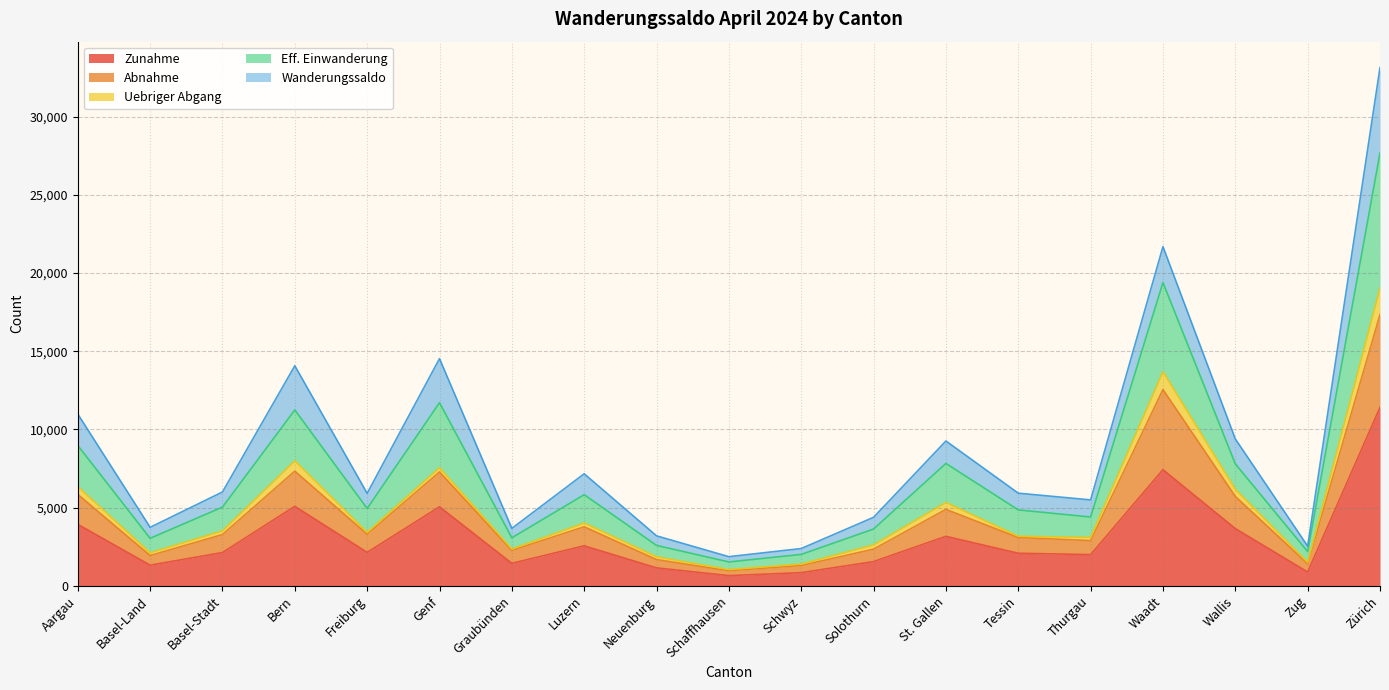

What is the difference between the maximum and minimum values in the Zunahme series?

10755